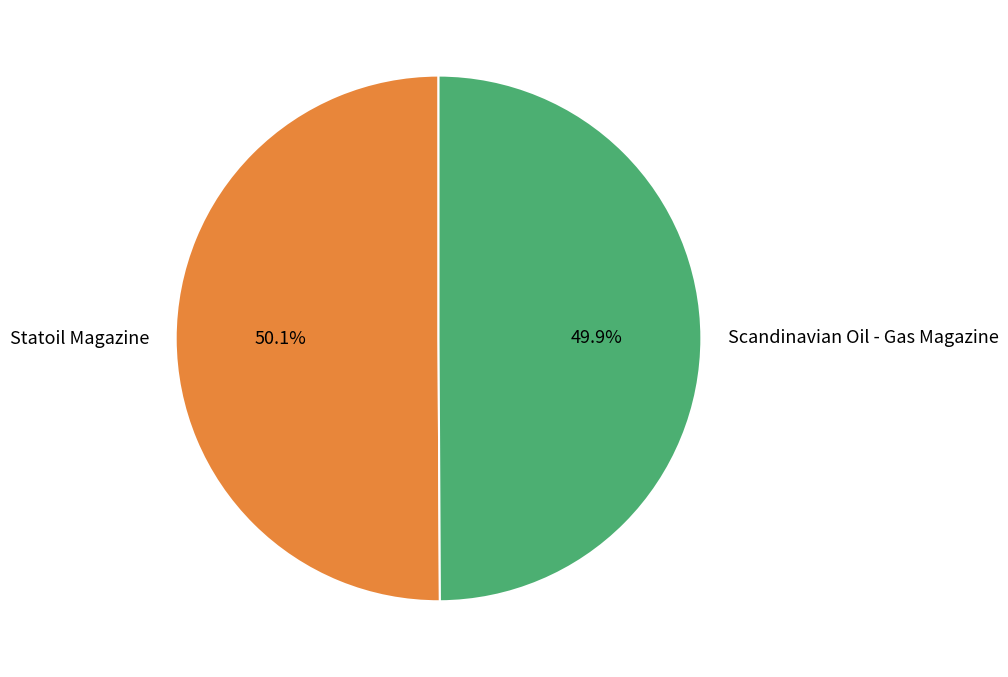

To the nearest percent, what portion does Scandinavian Oil - Gas Magazine represent?

50%